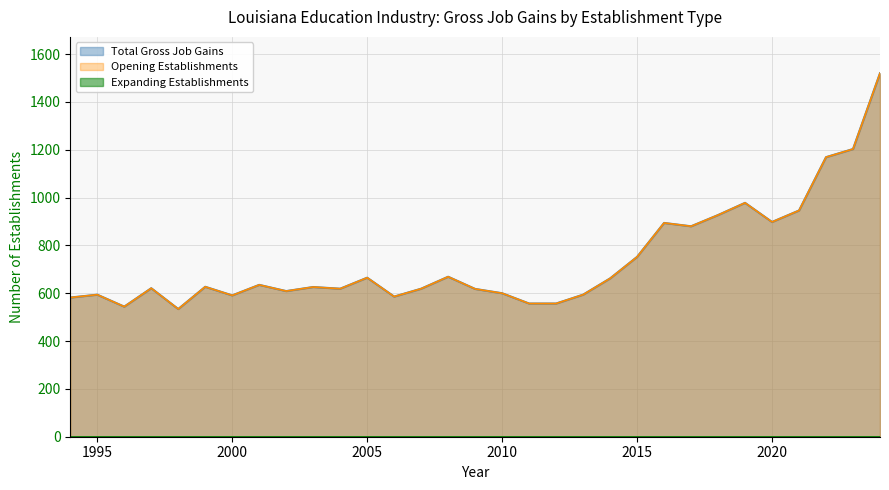

True or false: Opening Establishments and Total Gross Job Gains cross at least once.

False